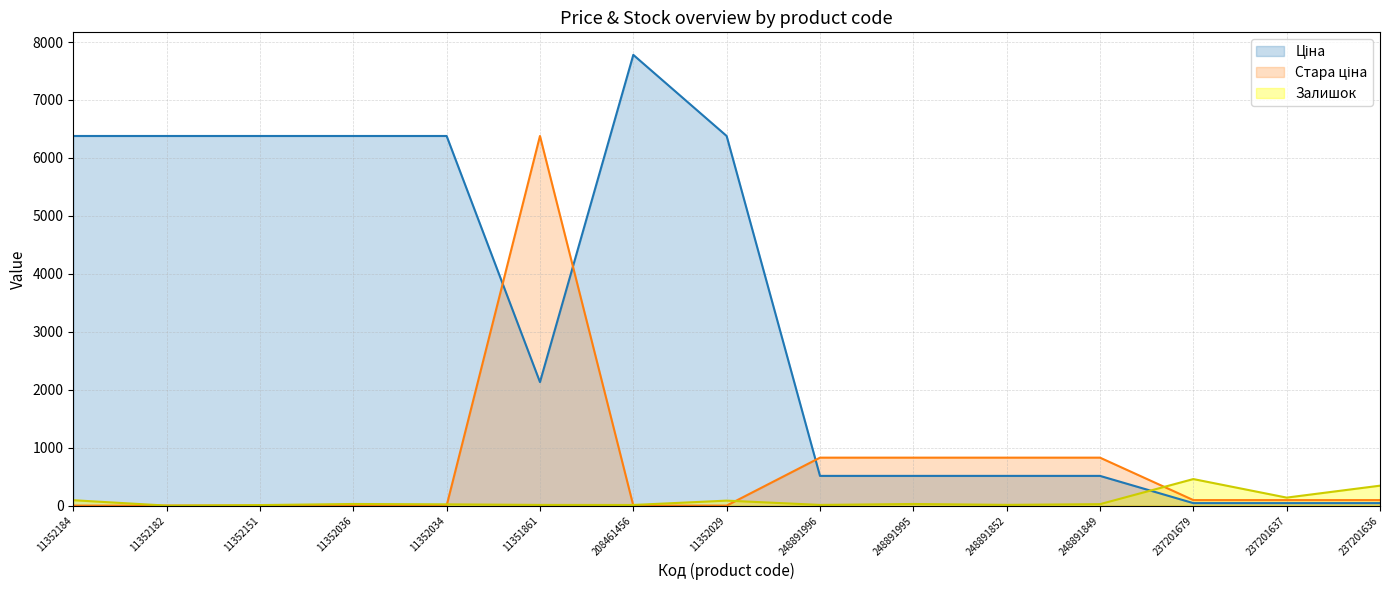

Which series ends up on top after the final intersection of Стара ціна and Ціна?

Стара ціна